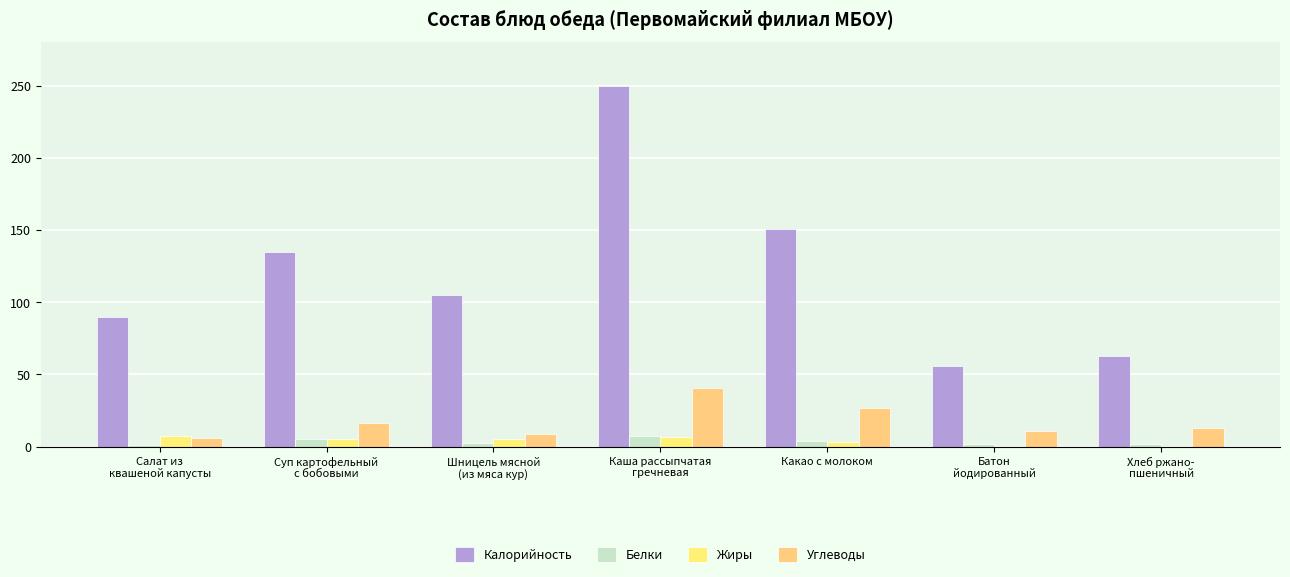

Count the number of data series in this chart.

4